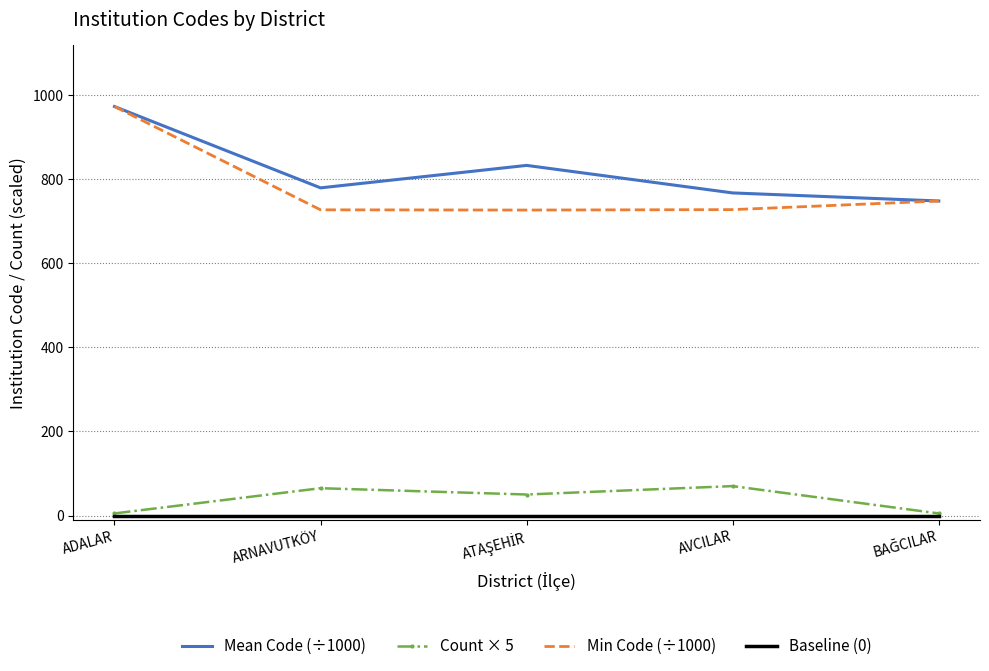

True or false: Count × 5 and Min Code (÷1000) cross at least once.

False